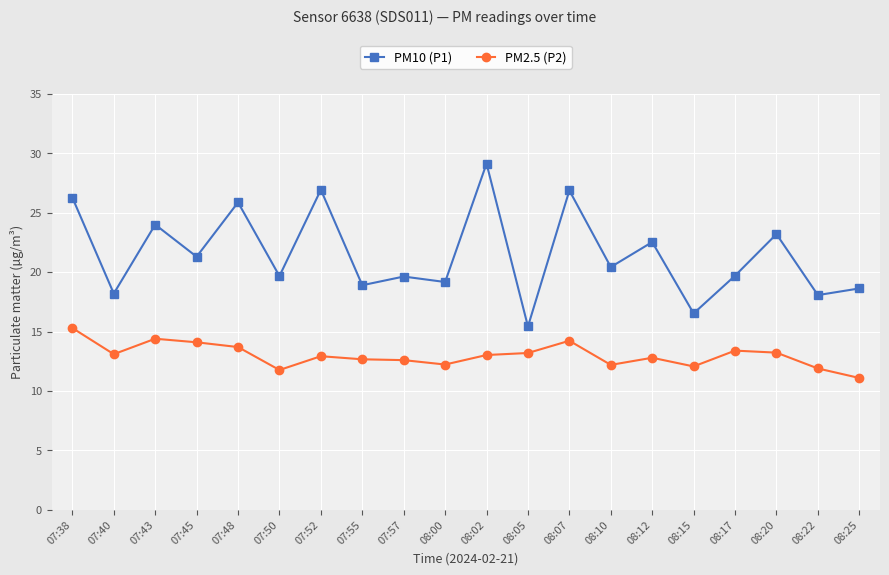

List the series in order of their overall mean, highest first.

PM10 (P1), PM2.5 (P2)